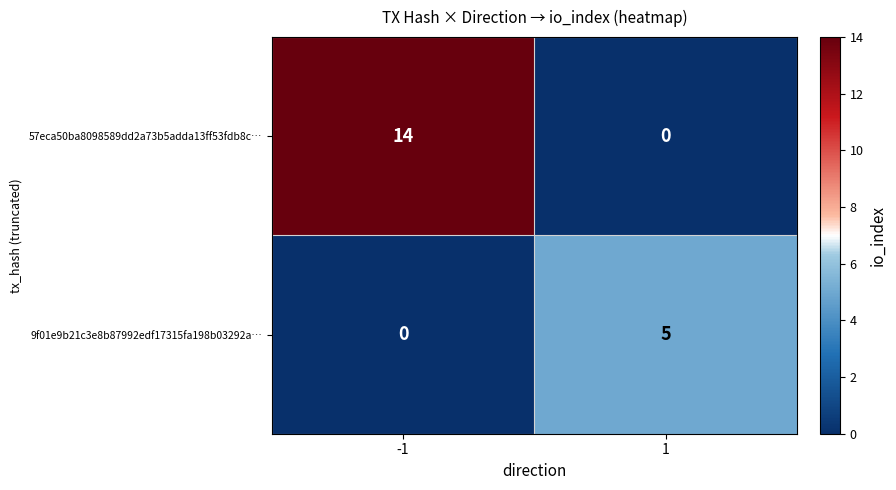

What is the total value across all series at 1?

5